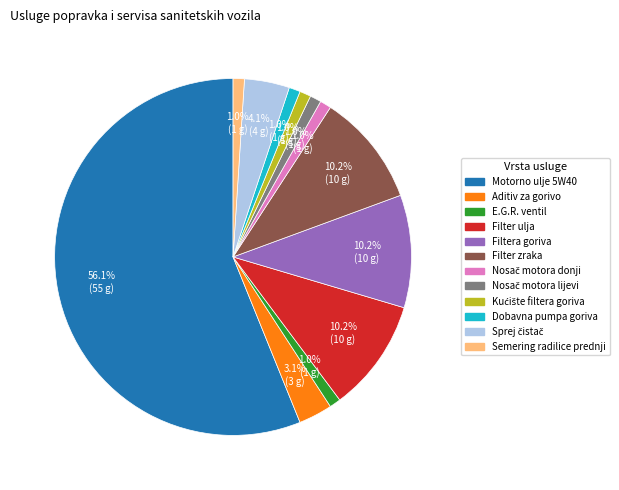

What is the majority slice?

Motorno ulje 5W40